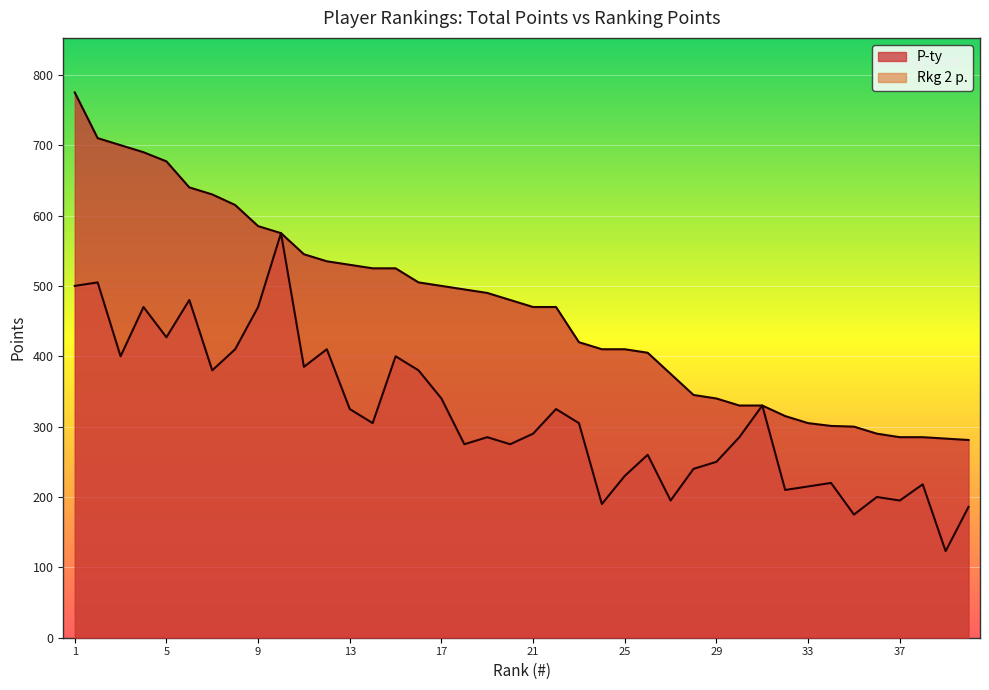

Which category has the lowest value across all series?

39